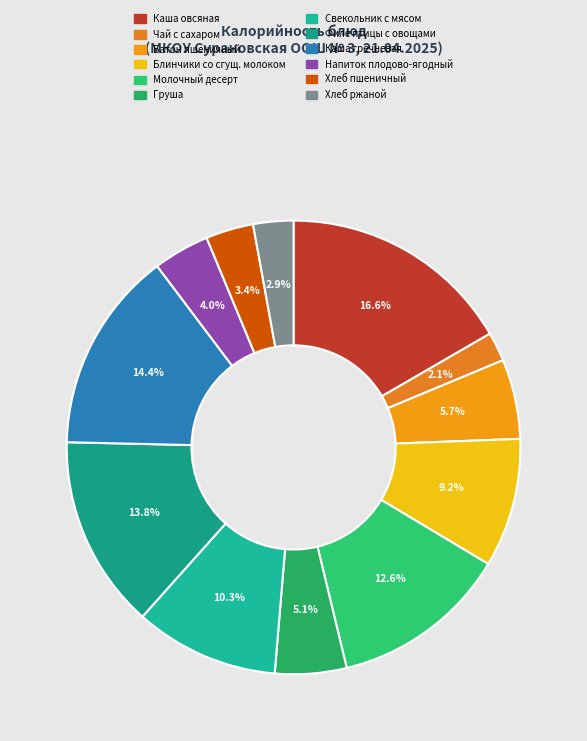

How many slices are in this pie chart?

12